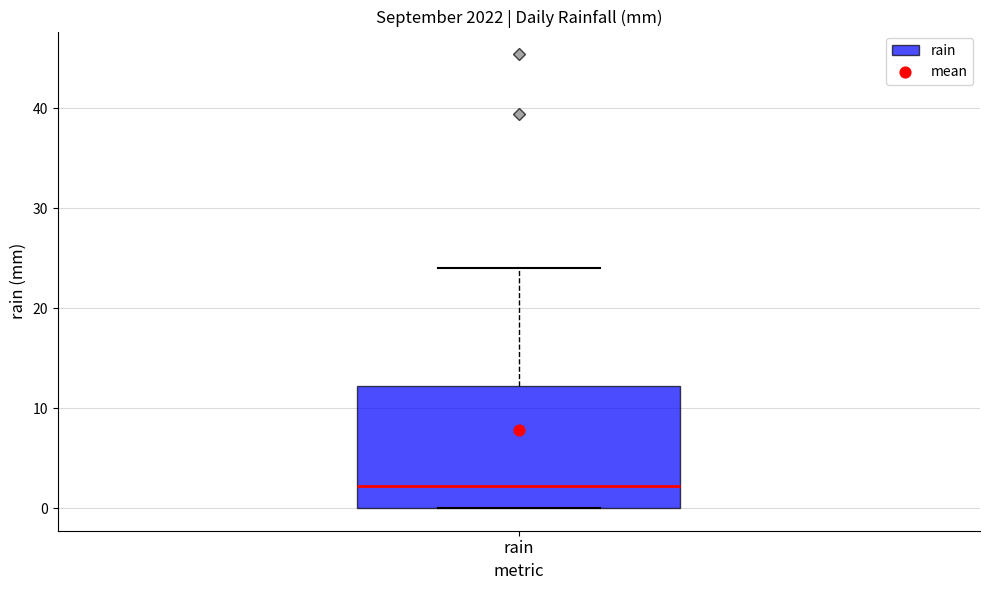

Where does the upper whisker of the box for rain end on the y-axis? The values are not printed on the chart, so give them approximately, as read against the axis.

24